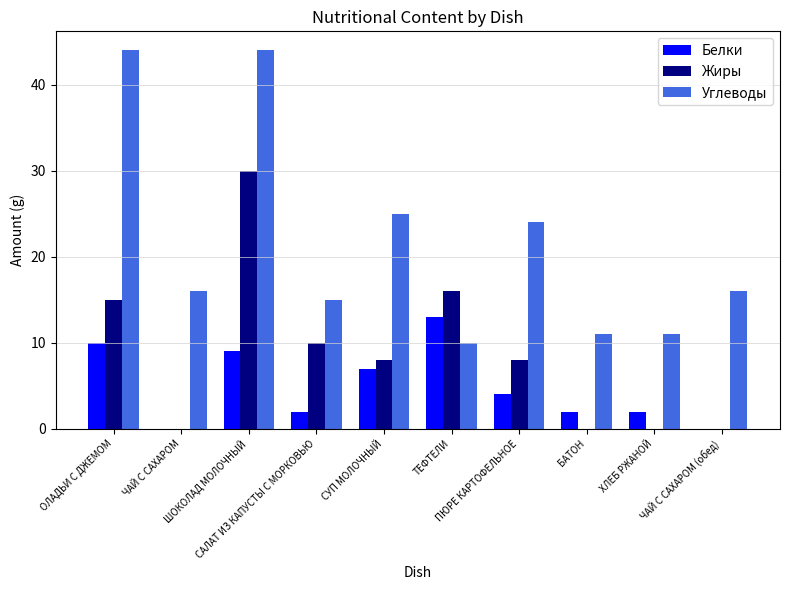

At which category is the sum across all series the highest?

ШОКОЛАД МОЛОЧНЫЙ